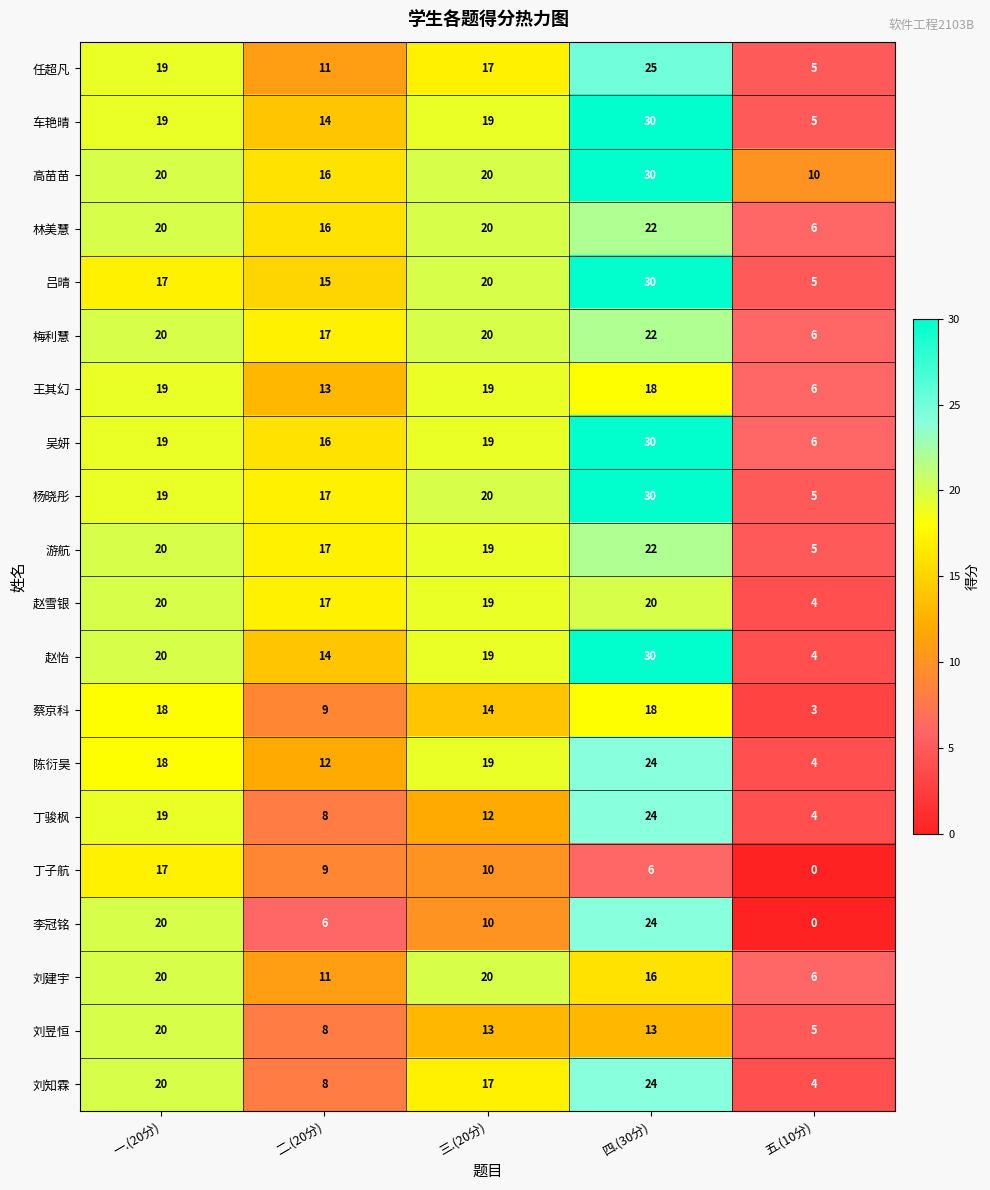

What is the average value of the 刘知霖 series?

15